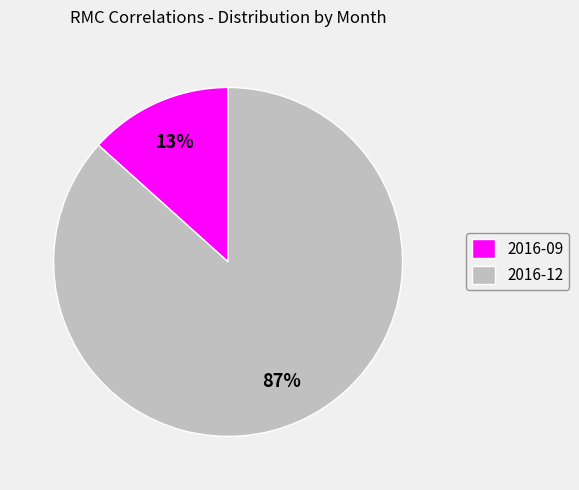

Combined, do 2016-09 and 2016-12 account for over 50%?

Yes